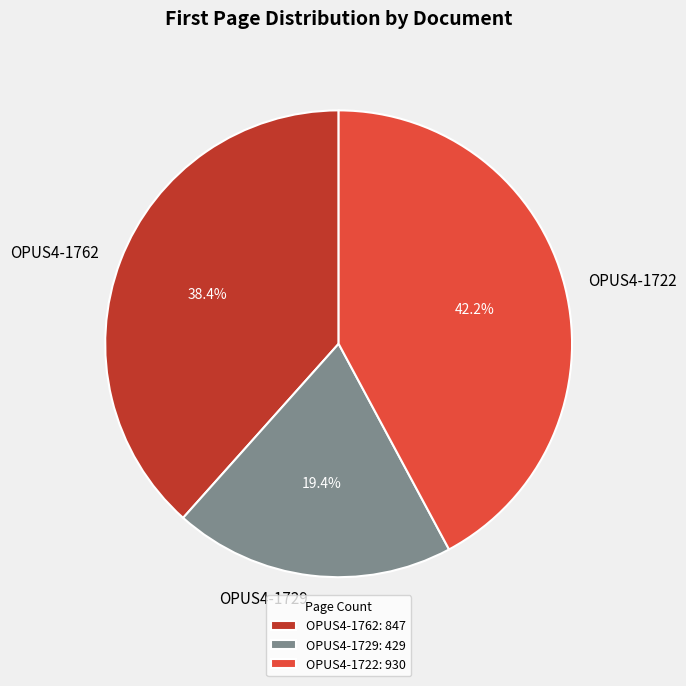

True or false: OPUS4-1762 accounts for 38% of the total.

True